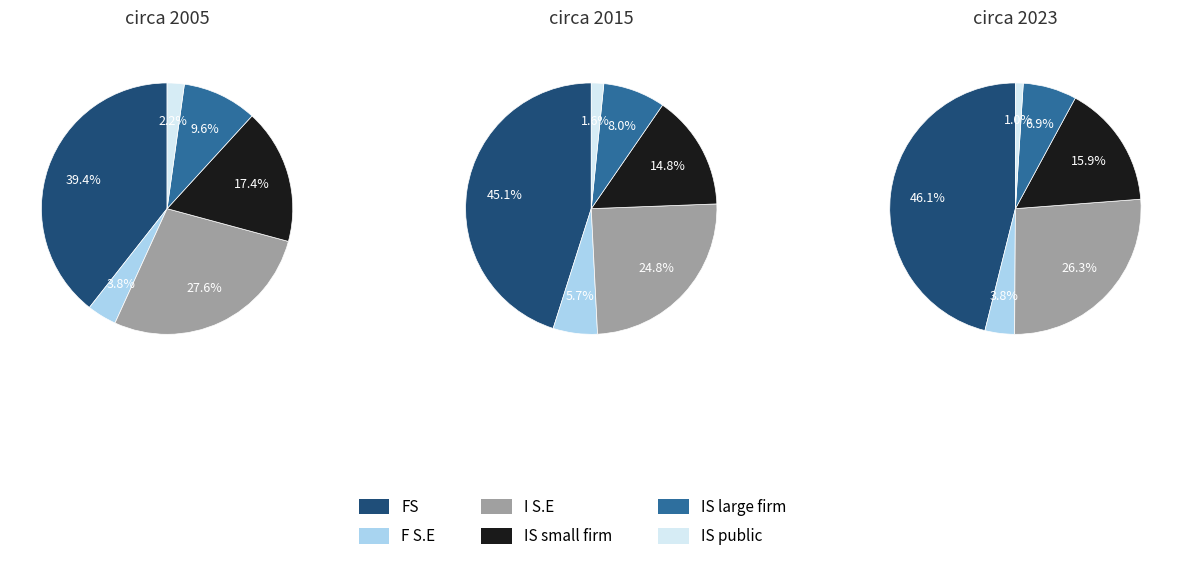

True or false: 1 accounts for 24% of the total.

False